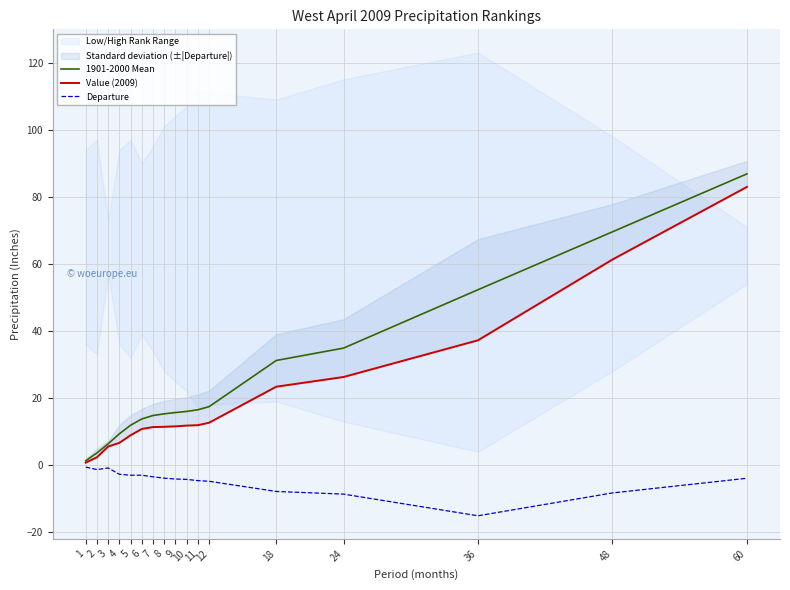

How many lines are shown in the chart?

3